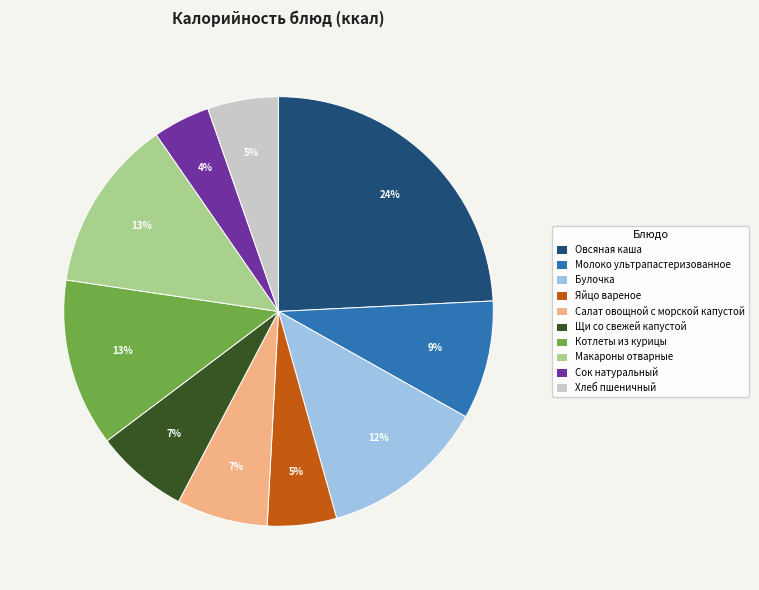

The Булочка slice represents 12% of the pie. True or false?

True